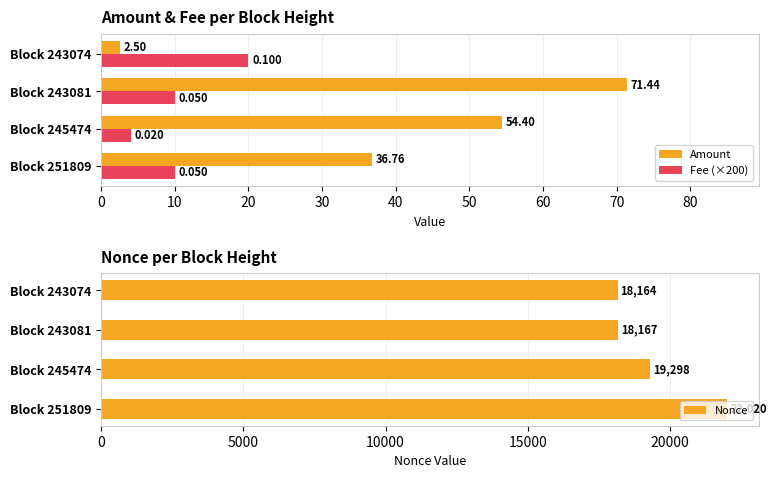

How many values in the Fee (×200) series are below 10?

1